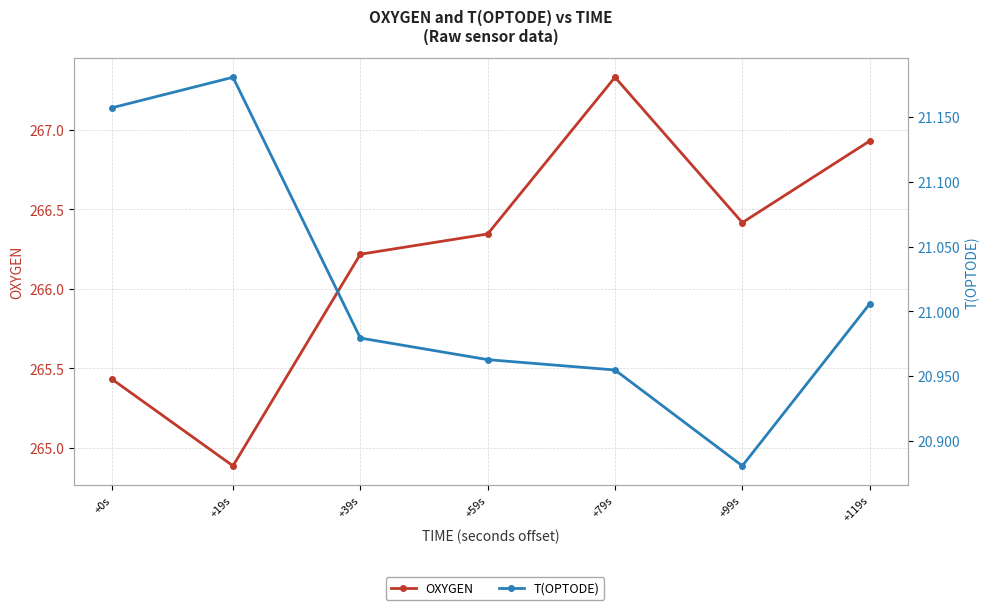

At which label does OXYGEN reach its minimum?

+19s